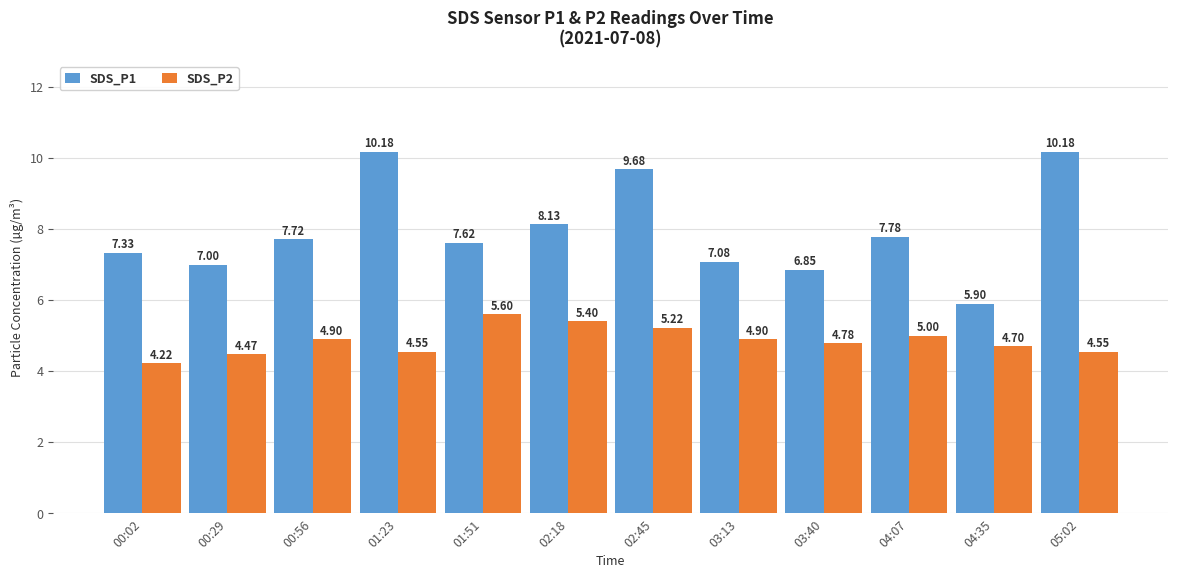

What is the average value of the SDS_P2 series?

4.9